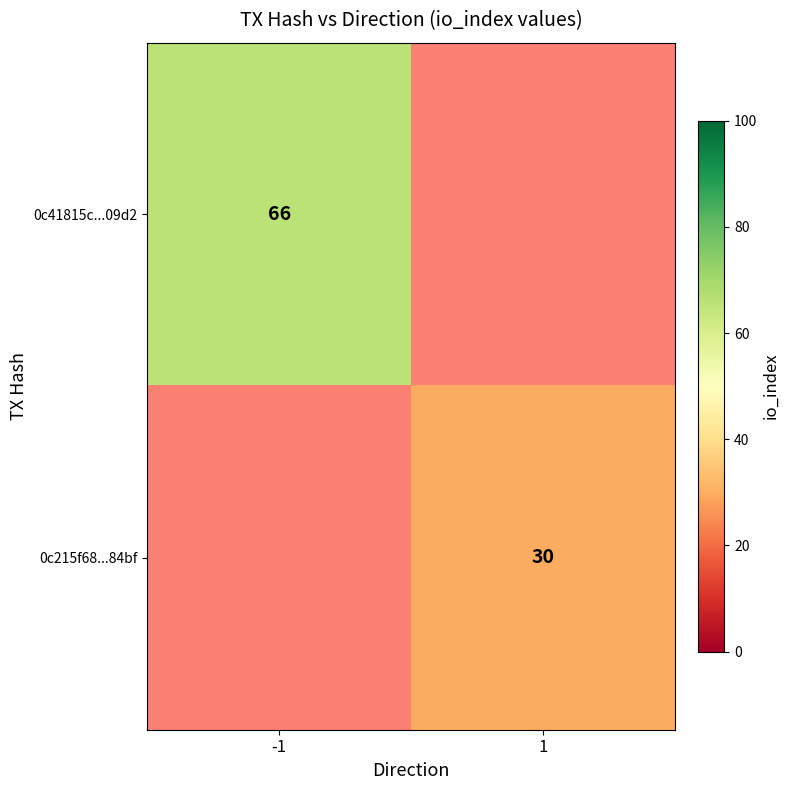

True or false: 0c215f68...84bf has a value of 30 at 1.

True